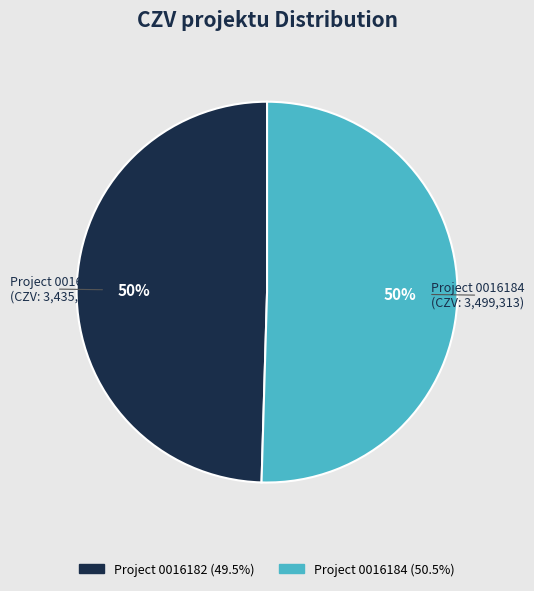

To the nearest percent, what is the average slice percentage?

50%